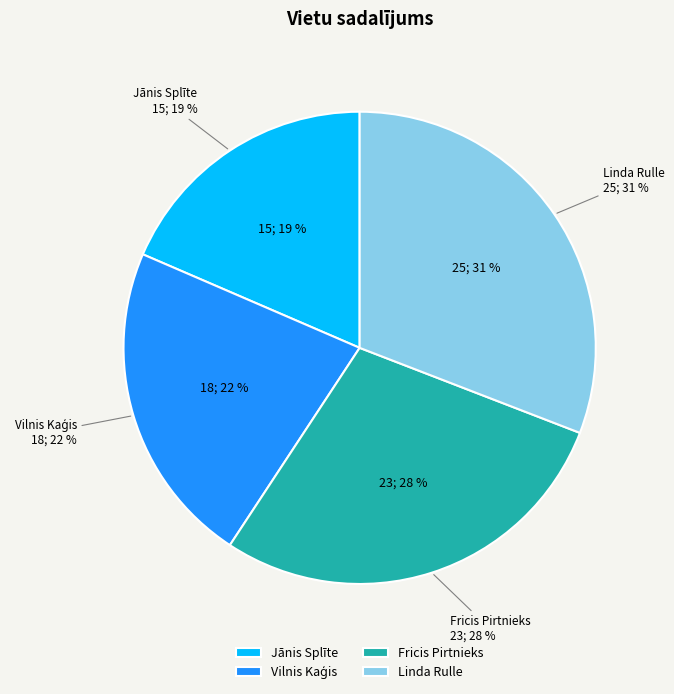

Does any single category account for the majority?

No